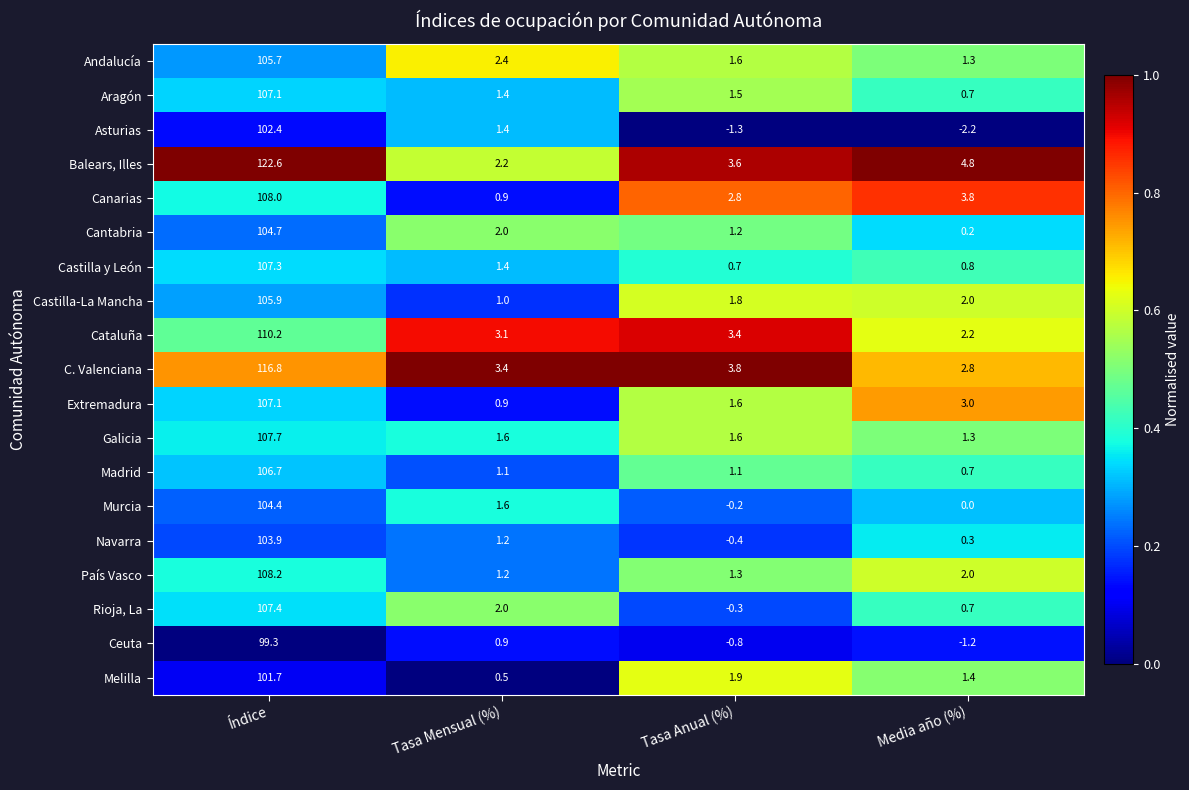

Read the Extremadura value at Tasa Anual (%).

1.6